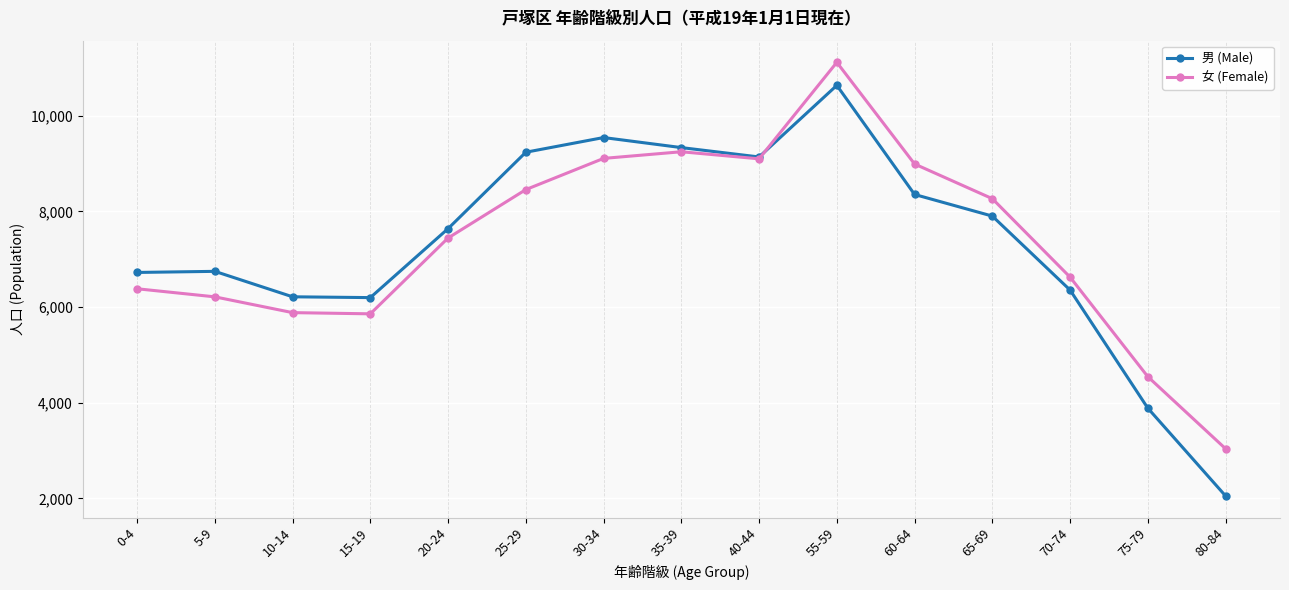

What is the value of the 男 (Male) point at the 10th from the left?

10636